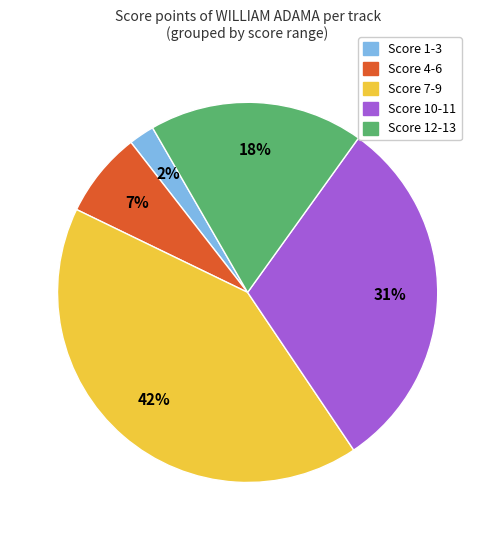

What percentage is the Score 4-6 slice, to the nearest percent?

7%